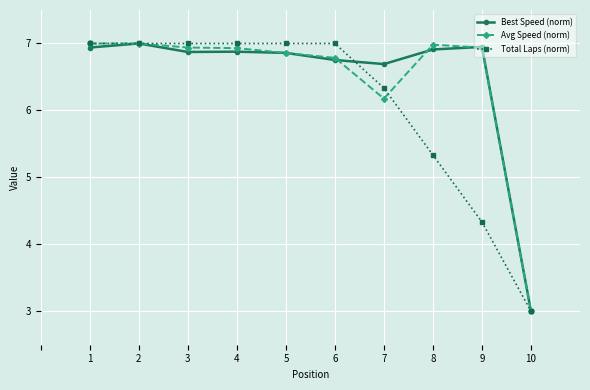

The Best Speed (norm) series shows 1.8 at 10. True or false?

False